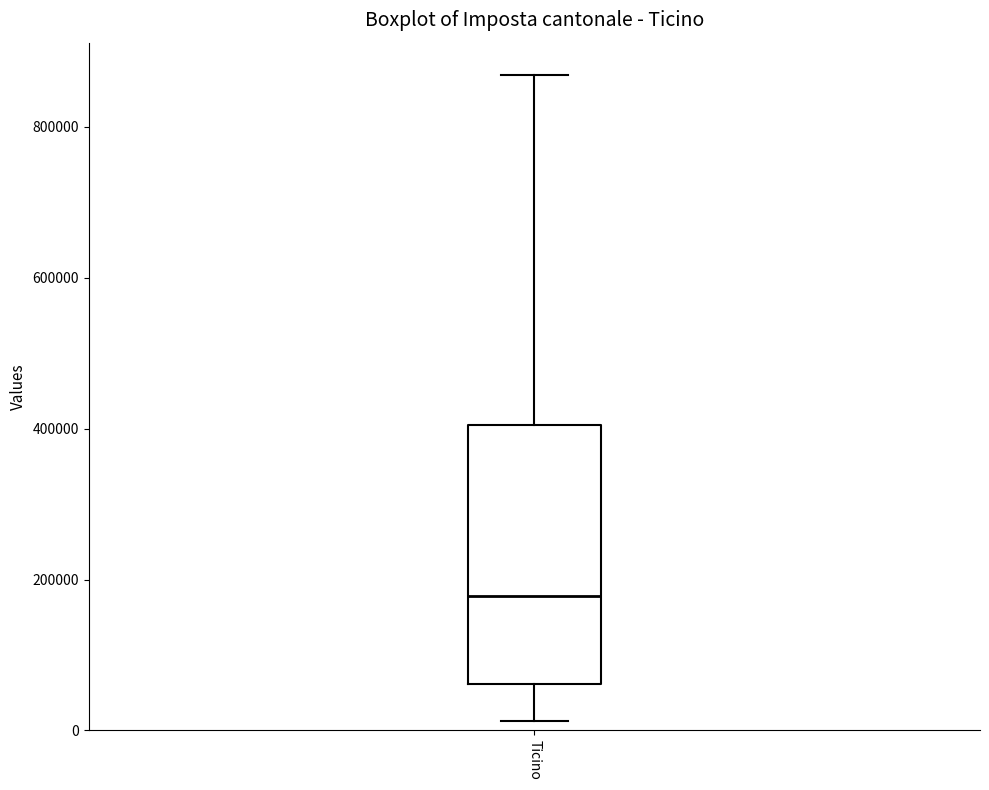

Where does the upper whisker of the box for Ticino end on the y-axis? The values are not printed on the chart, so give them approximately, as read against the axis.

860000